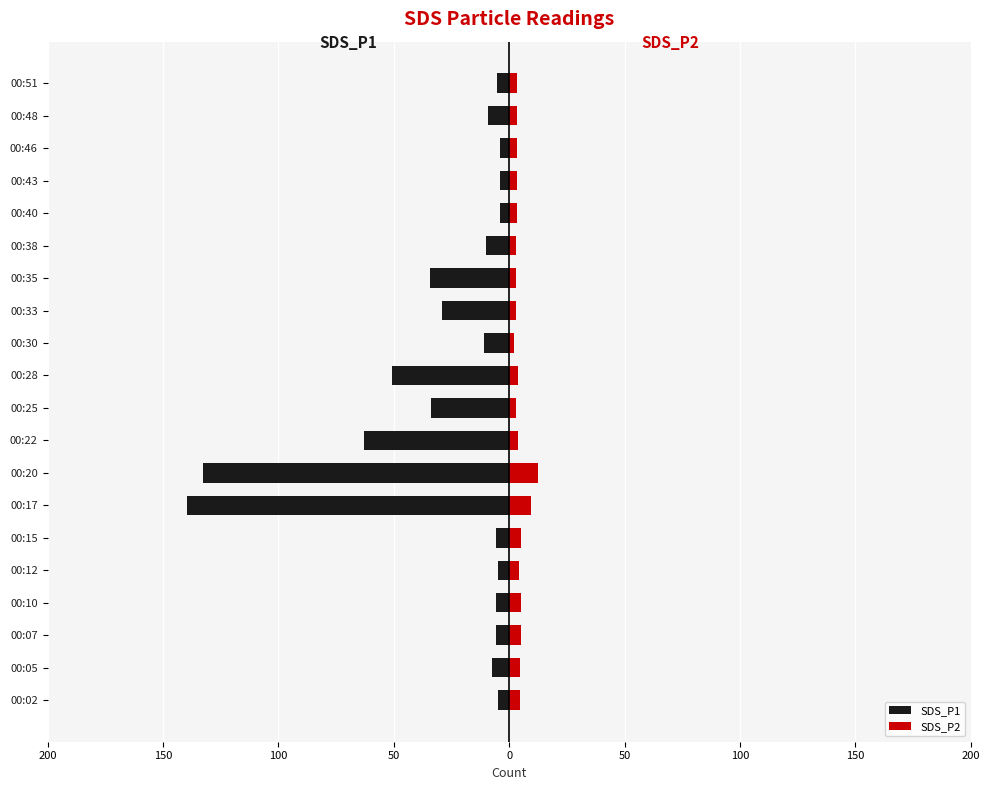

Reading right to left, what are all the values shown in this chart?

SDS_P1: -5.2	-9.2	-4.1	-4.1	-4.0	-10.2	-34.3	-29.2	-11.1	-50.7	-33.9	-62.9	-132.6	-139.6	-5.6	-4.9	-5.6	-5.7	-7.5	-5.0
SDS_P2: 3.6	3.6	3.6	3.6	3.6	3.0	2.8	2.8	2.0	3.9	2.8	3.9	12.4	9.5	5.0	4.4	5.1	5.0	4.8	4.5